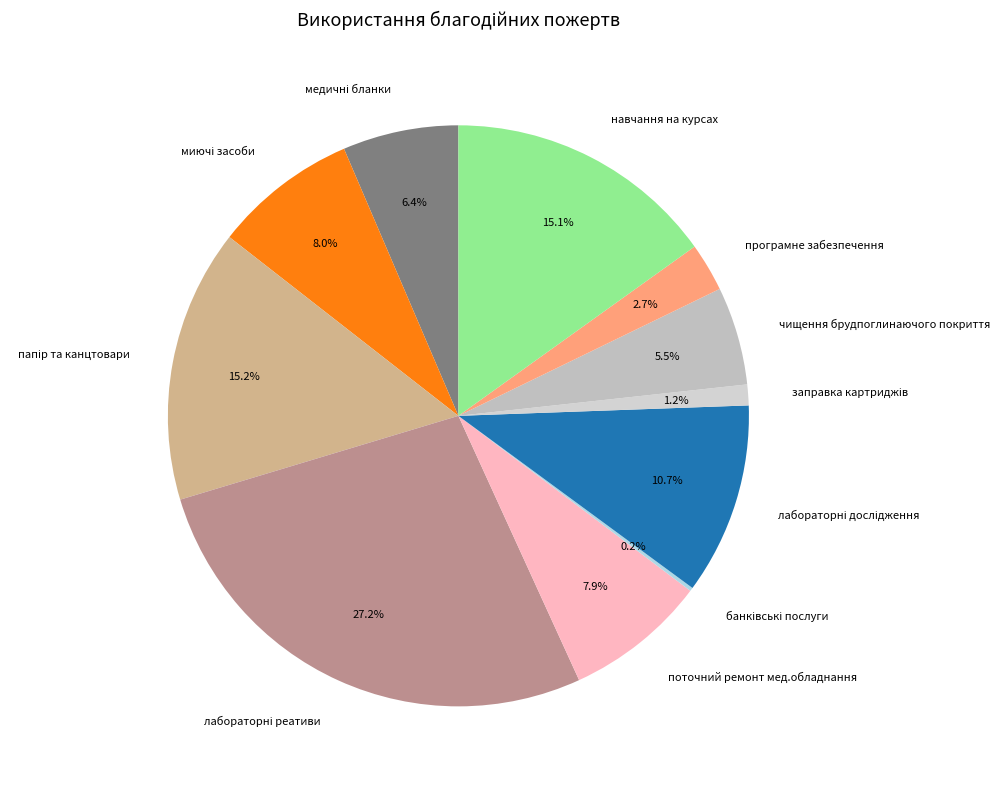

Is чищення брудпоглинаючого покриття the majority of the pie?

No